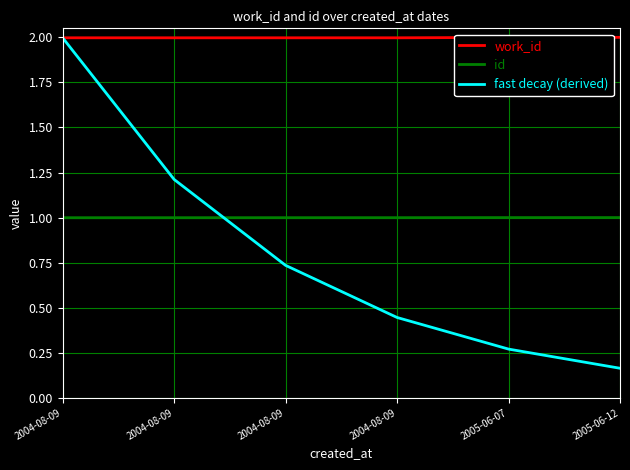

What are all the series names shown in the legend?

work_id, id, fast decay (derived)